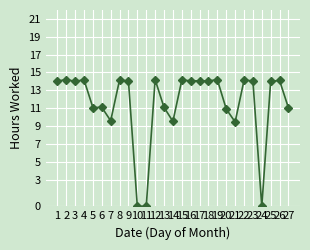

Is this an area chart (filled region under the line)?

No